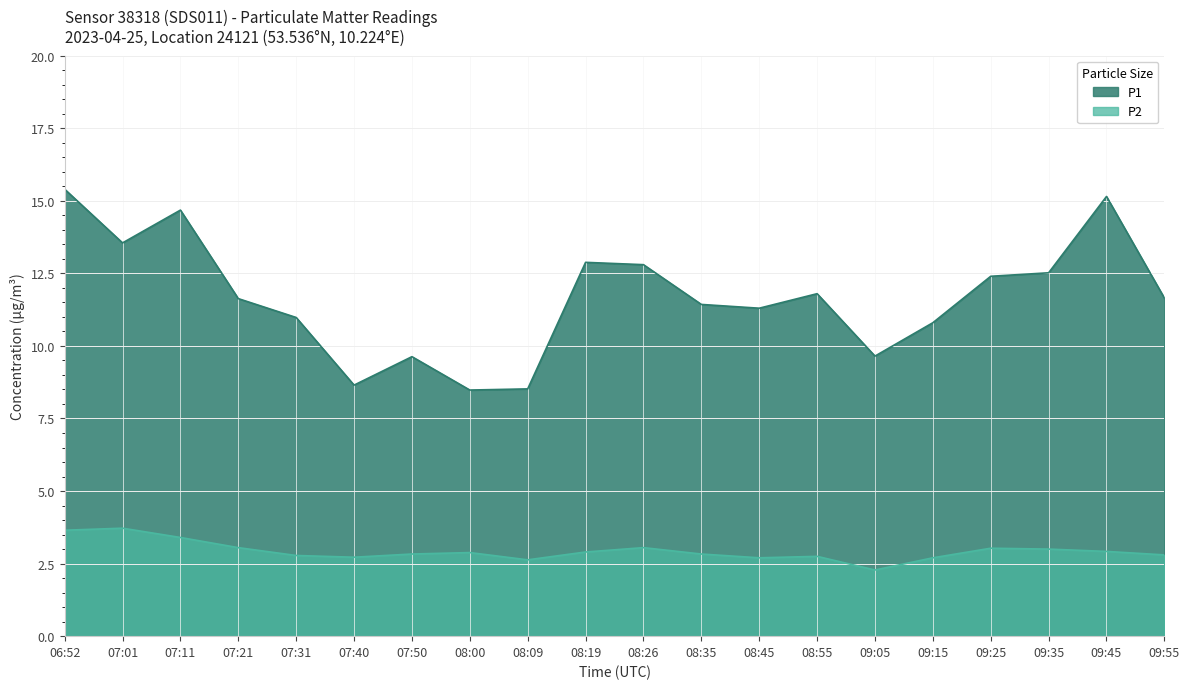

Rank the series by their maximum value, from lowest to highest.

P2, P1